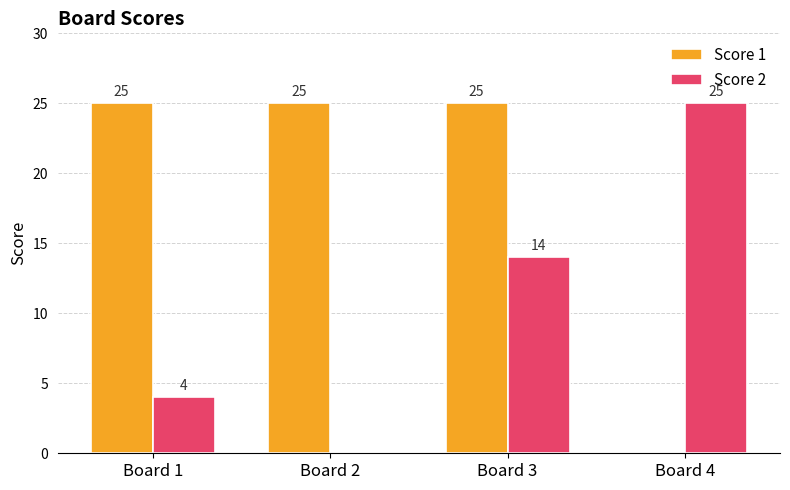

What is the total value across all series at Board 1?

29